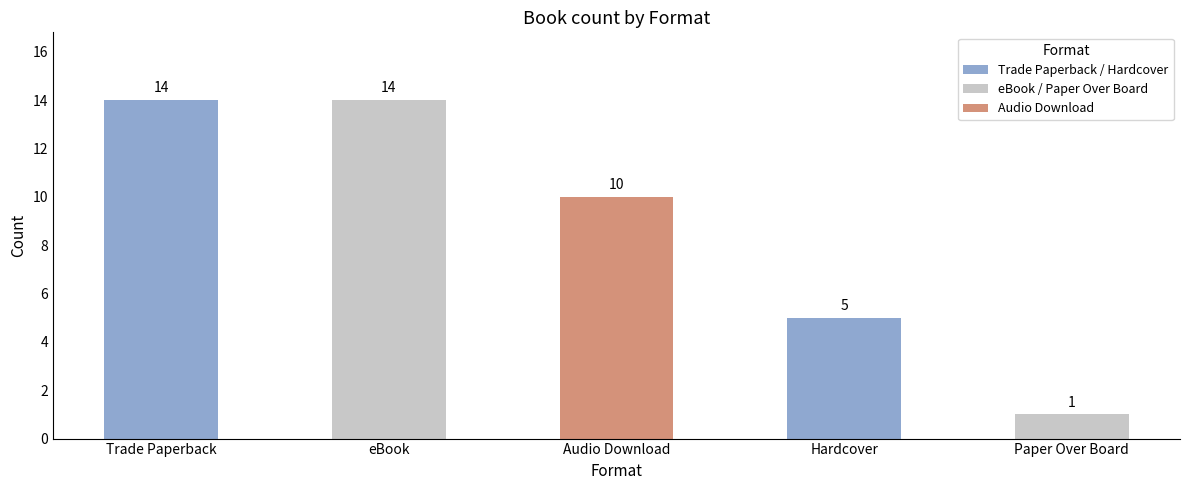

Which label corresponds to the smallest value in the chart?

Paper Over Board